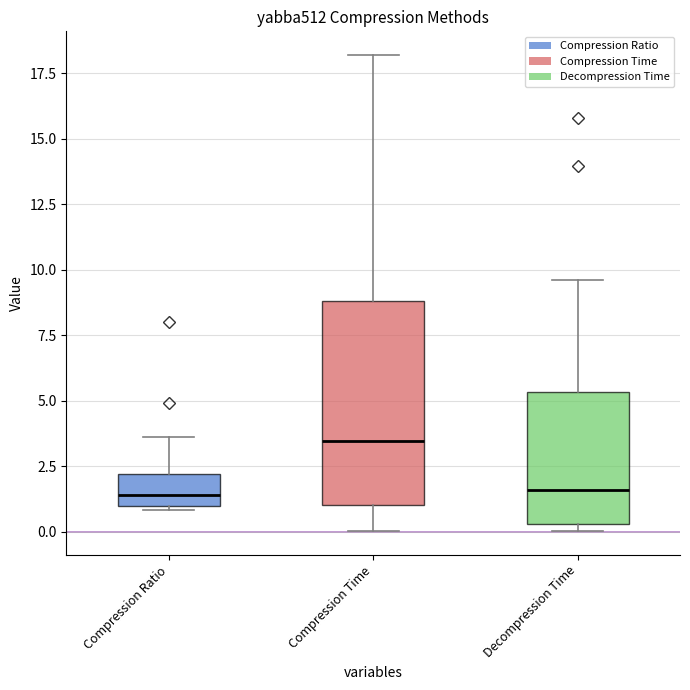

Comparing the boxes themselves (not the whiskers), which one is the tallest?

Compression Time